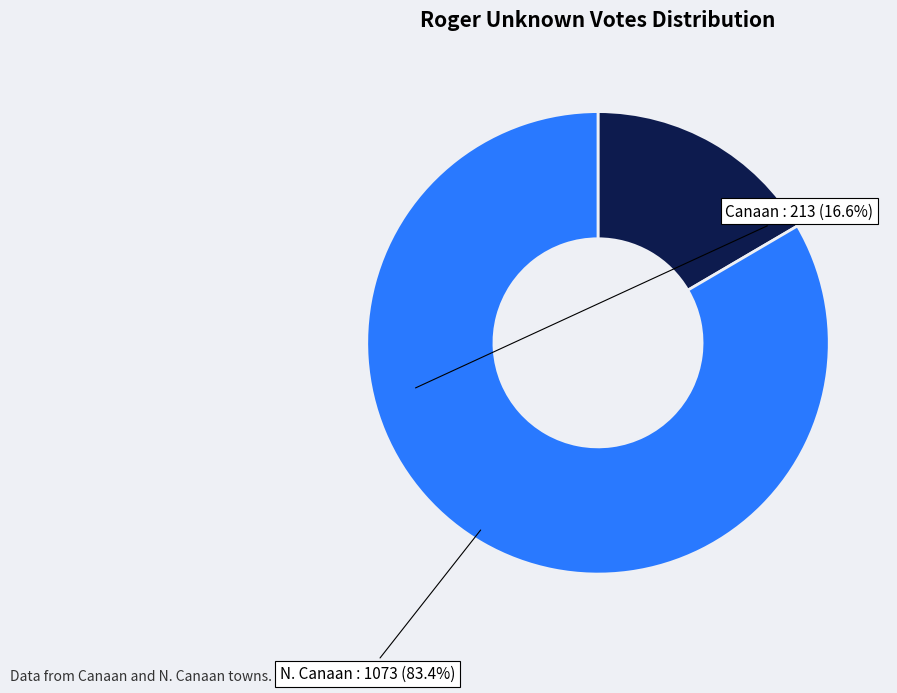

Is there any slice that represents more than half of the pie?

Yes